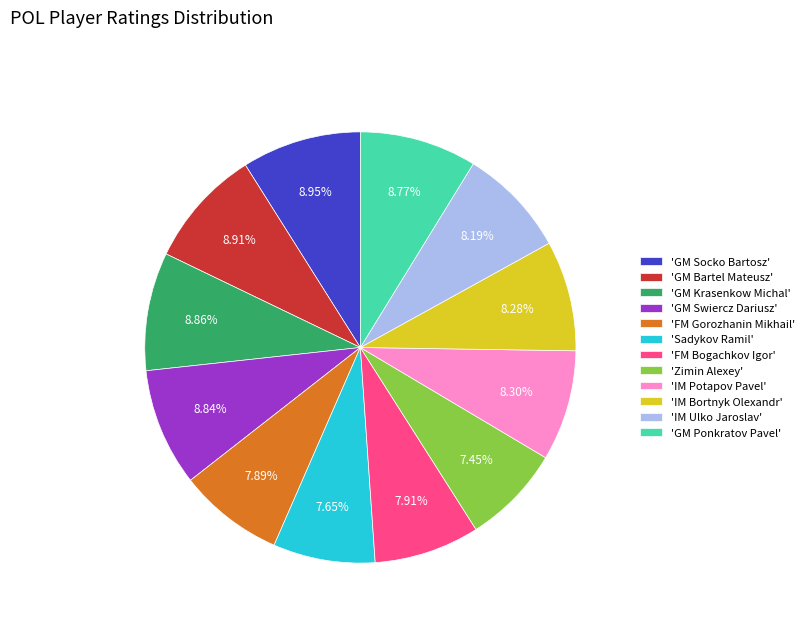

Combined, do 'IM Potapov Pavel' and 'GM Bartel Mateusz' account for over 50%?

No